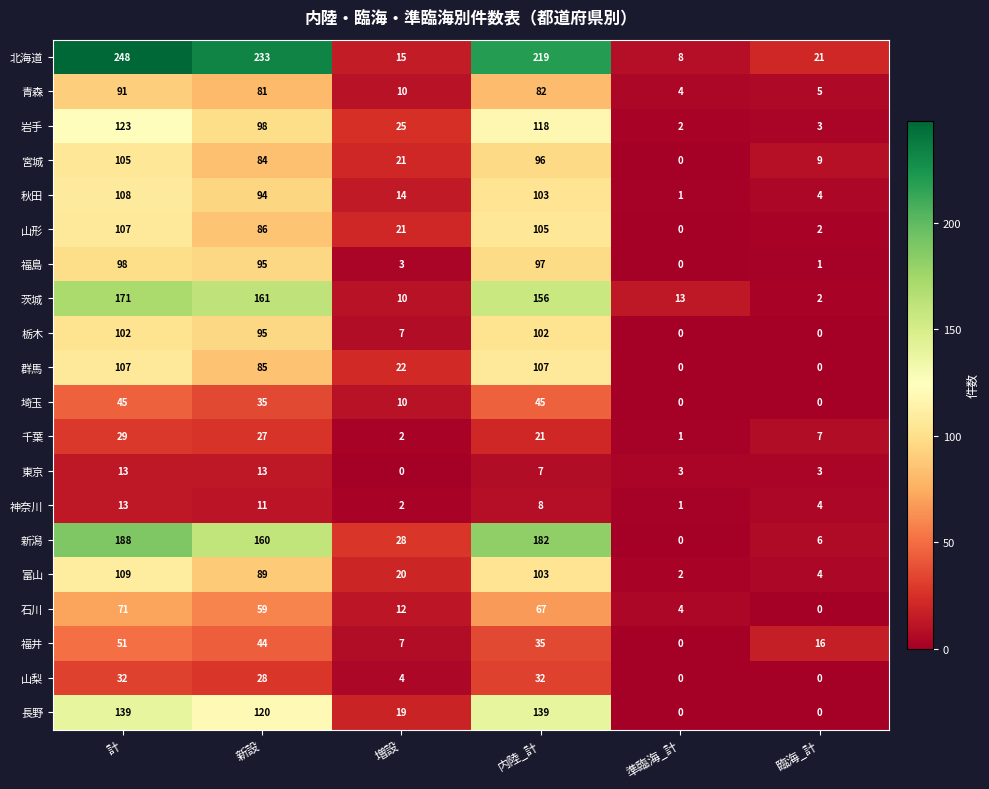

Is the value of 山形 at 臨海_計 greater than the value of 石川 at 新設?

No